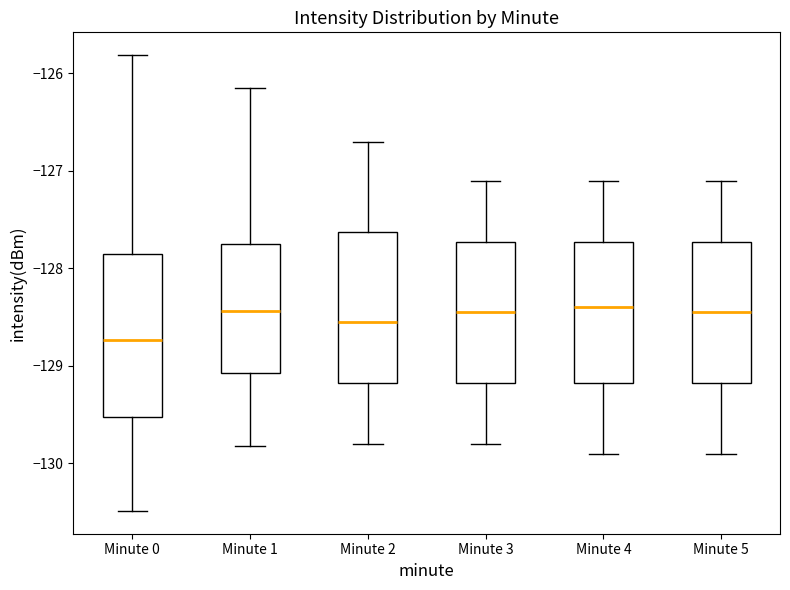

Reading left to right, transcribe this box plot: for each box, give where its median line is, the range the box spans, and where its two whiskers end, as read against the y-axis. The values are not printed on the chart, so give them approximately, as read against the axis.

Minute 0: median -128.7, box -129.5 to -127.9, whiskers -130.5 to -125.8
Minute 1: median -128.4, box -129.1 to -127.7, whiskers -129.8 to -126.1
Minute 2: median -128.5, box -129.2 to -127.6, whiskers -129.8 to -126.7
Minute 3: median -128.4, box -129.2 to -127.7, whiskers -129.8 to -127.1
Minute 4: median -128.4, box -129.2 to -127.7, whiskers -129.9 to -127.1
Minute 5: median -128.4, box -129.2 to -127.7, whiskers -129.9 to -127.1